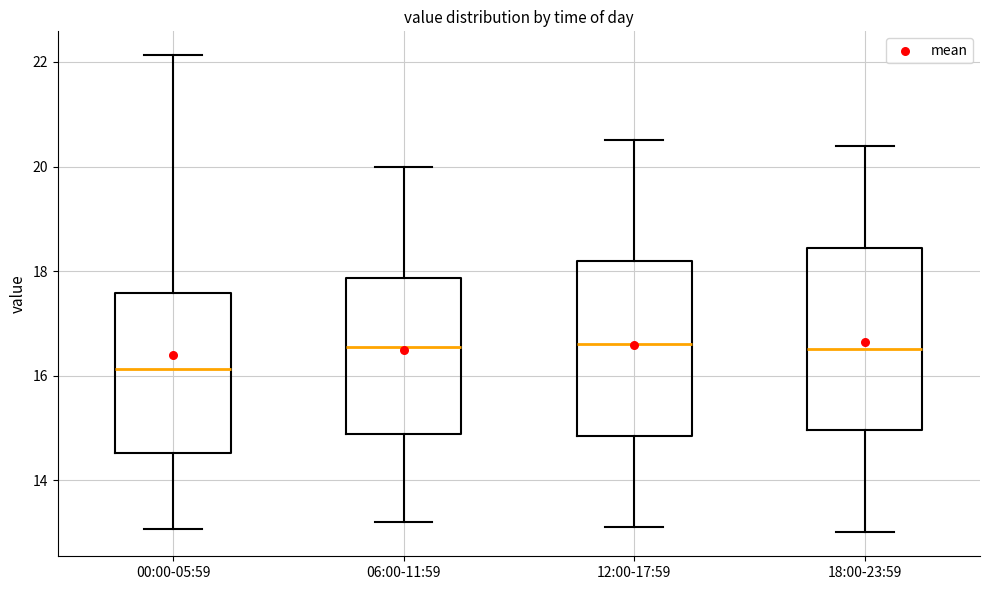

Reading left to right, transcribe this box plot: for each box, give where its median line is, the range the box spans, and where its two whiskers end, as read against the y-axis. The values are not printed on the chart, so give them approximately, as read against the axis.

00:00-05:59: median 16.2, box 14.6 to 17.6, whiskers 13.0 to 22.2
06:00-11:59: median 16.6, box 14.8 to 17.8, whiskers 13.2 to 20.0
12:00-17:59: median 16.6, box 14.8 to 18.2, whiskers 13.2 to 20.6
18:00-23:59: median 16.6, box 15.0 to 18.4, whiskers 13.0 to 20.4